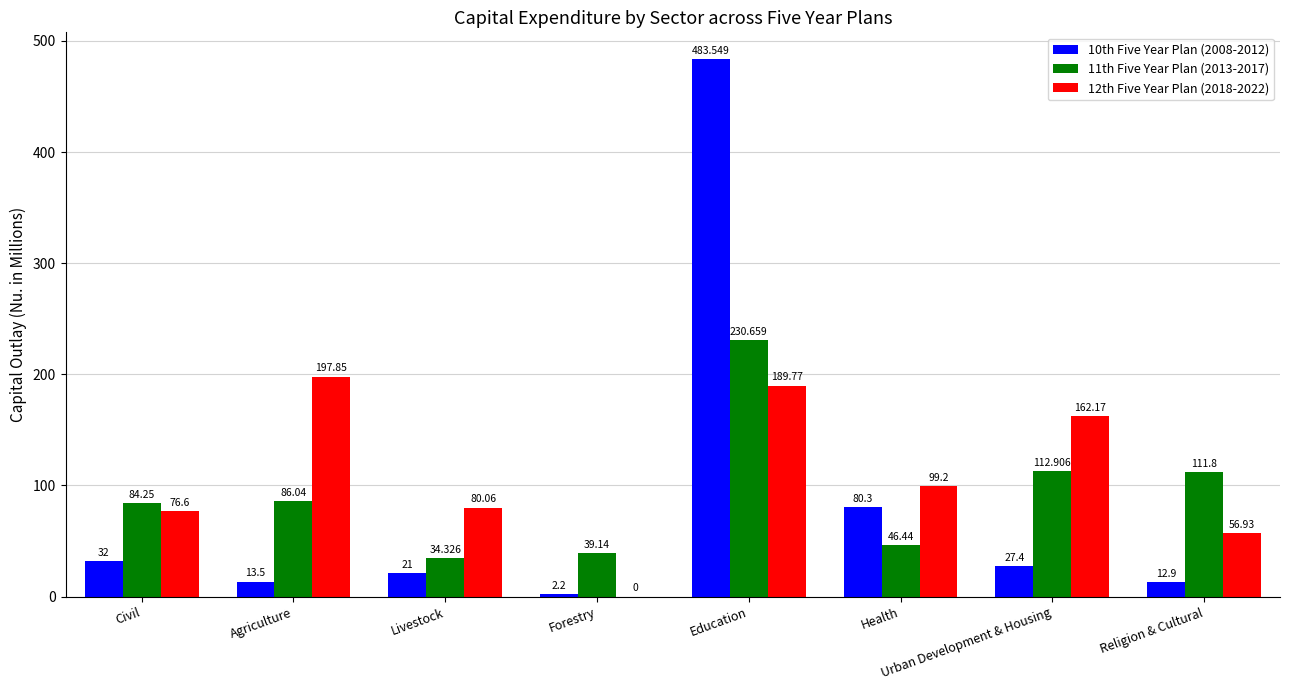

How many data points does each series have?

8